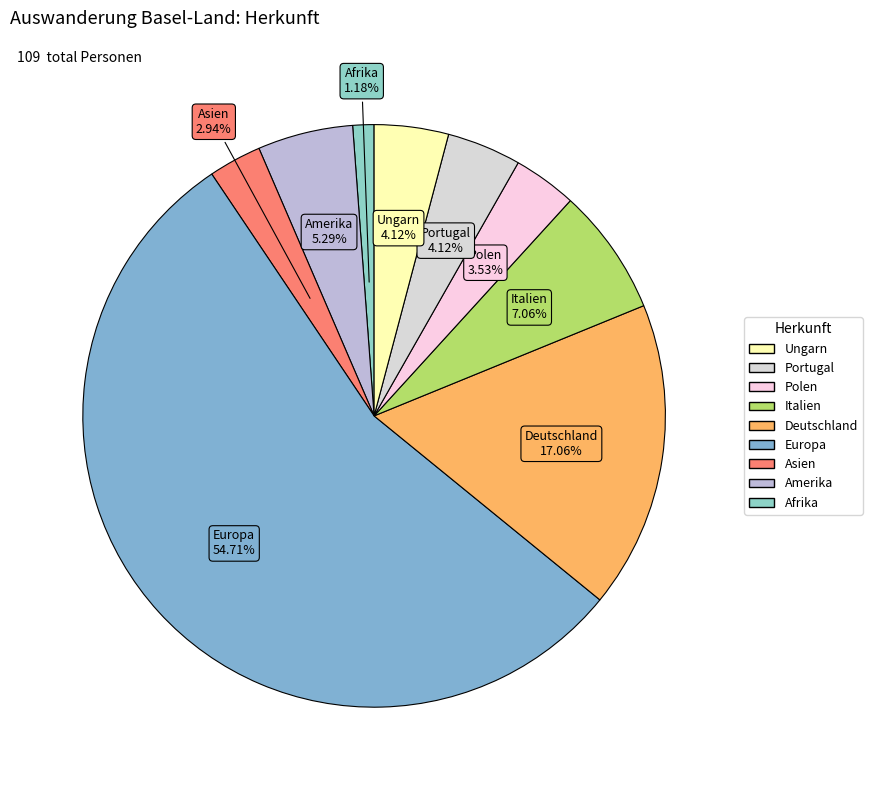

How many segments does this pie chart have?

9